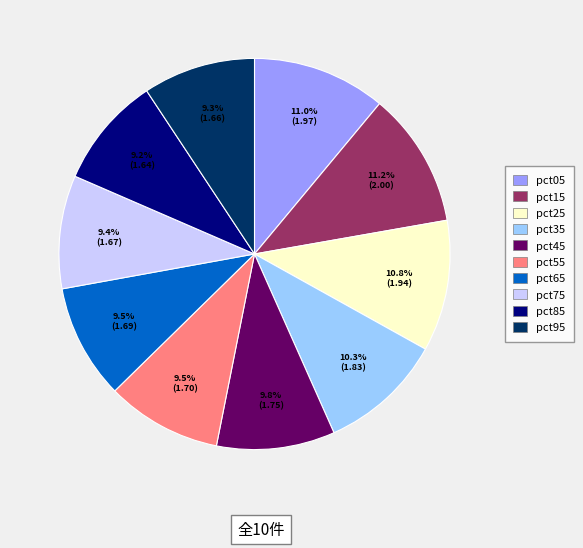

Do pct75 and pct95 together represent more than half of the pie?

No